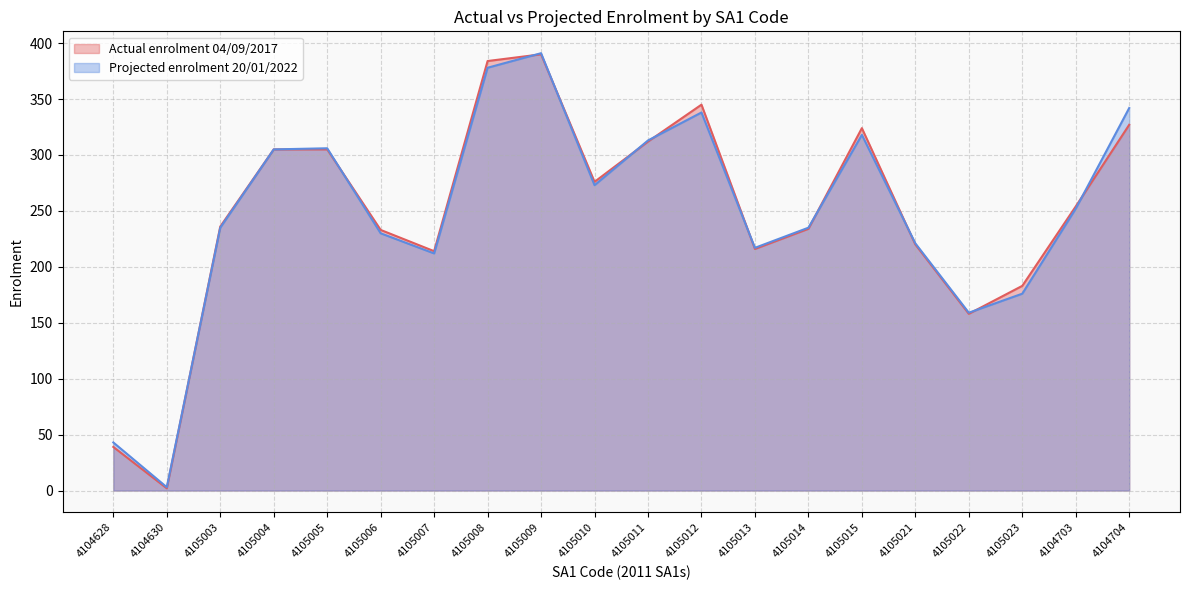

In Projected enrolment 20/01/2022, how many points are lower than both neighbors (excluding endpoints)?

5